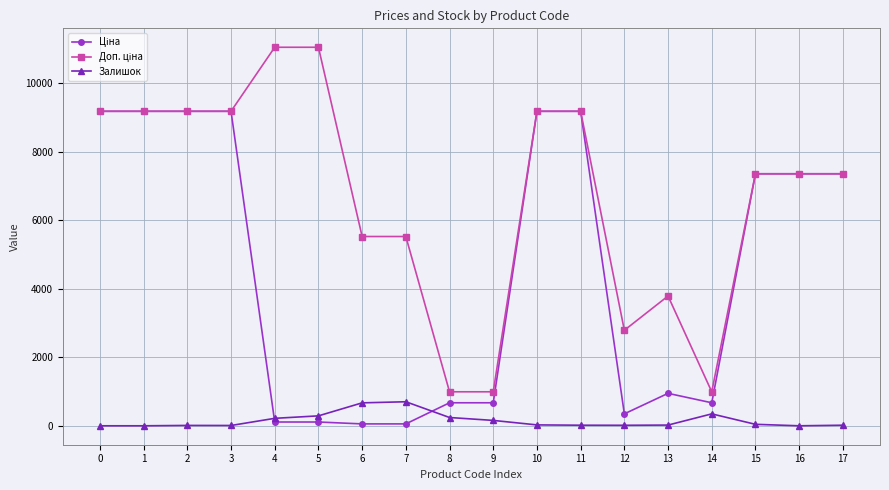

The value of Залишок at 16 is 368.5. True or false?

False